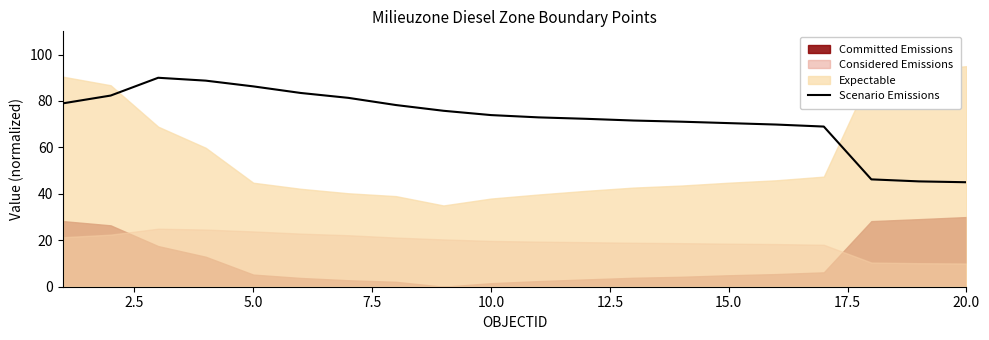

Does the chart display data point markers on the line(s)?

No